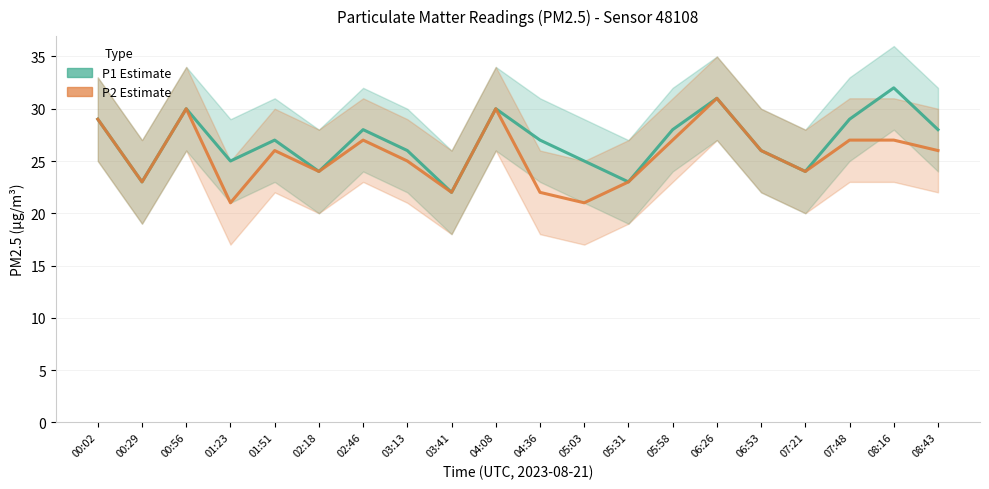

Where is the first local maximum for P2 (Estimate)?

00:56